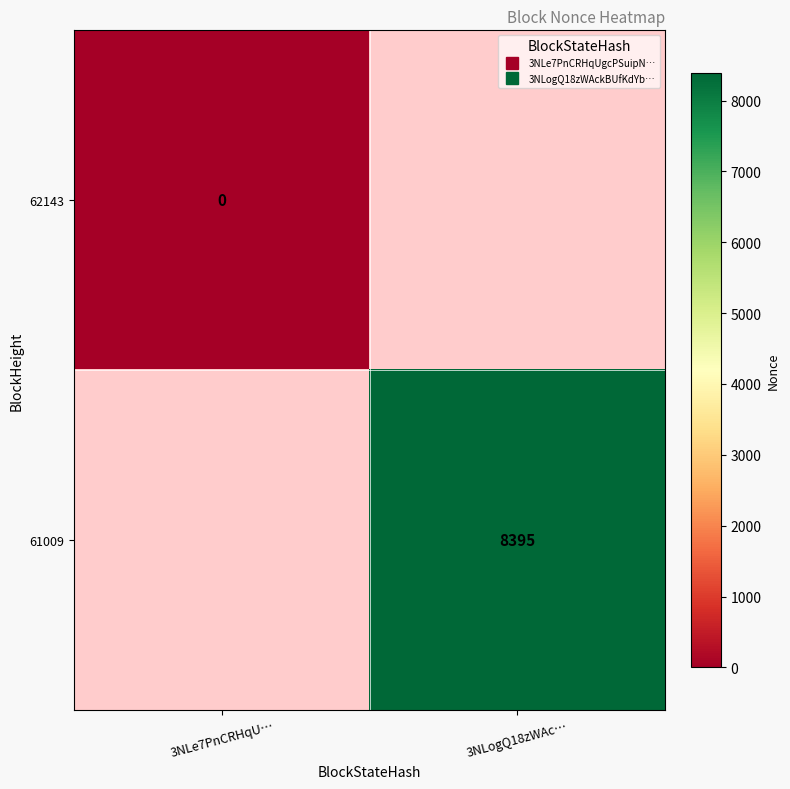

At which label does 62143 reach its minimum?

3NLe7PnCRHqU…